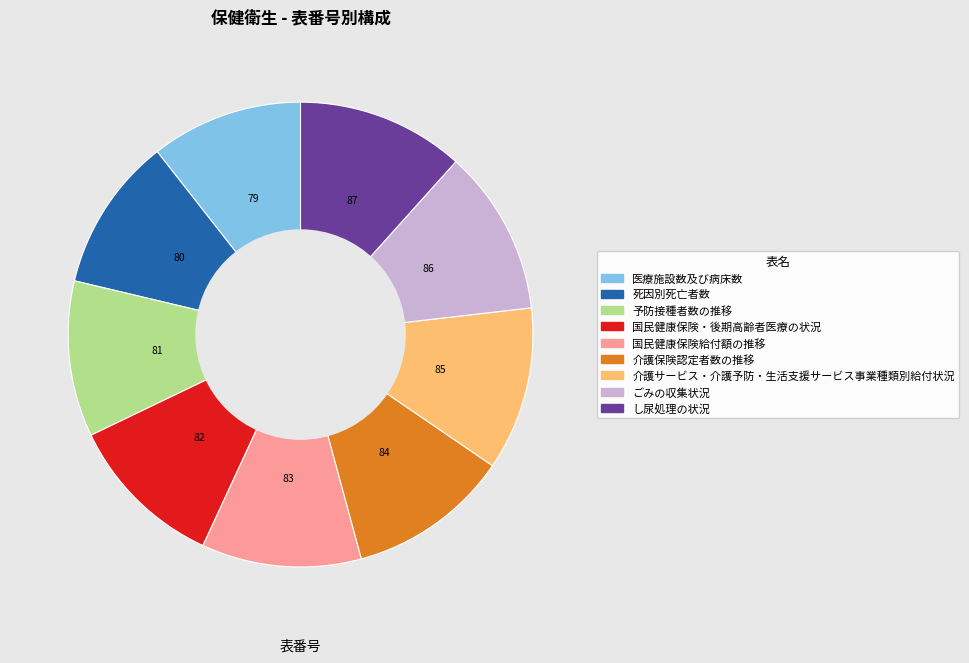

How many slices are in this pie chart?

9